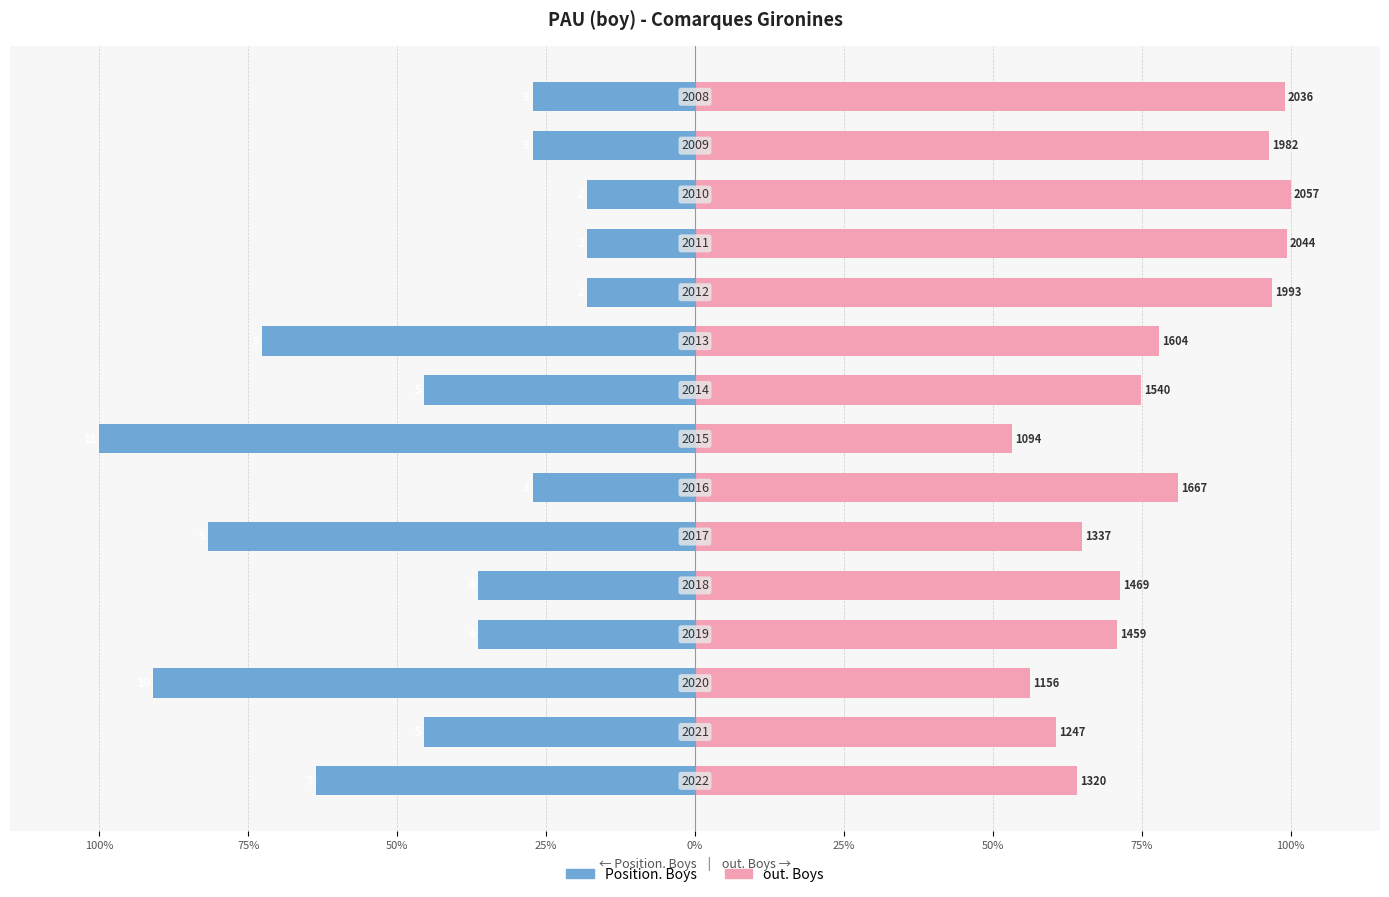

How many categories are shown in the chart?

15